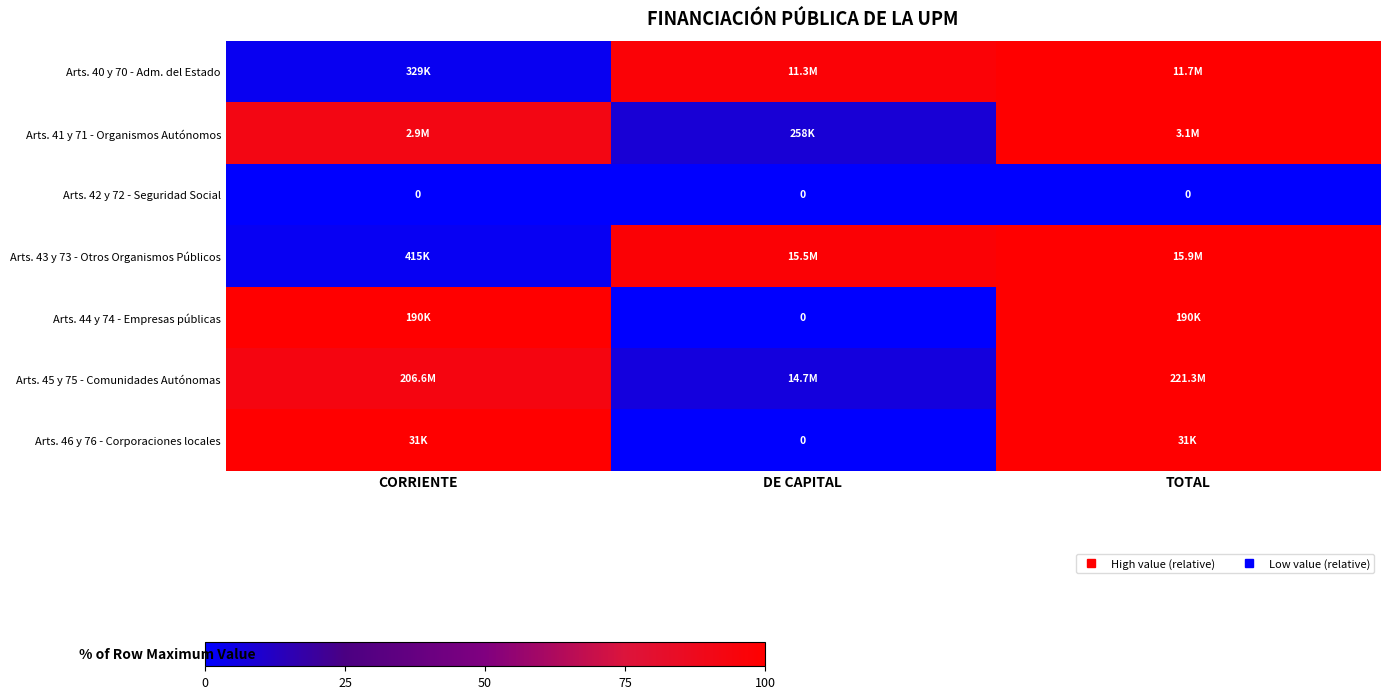

At how many categories does at least one series exceed 93?

3